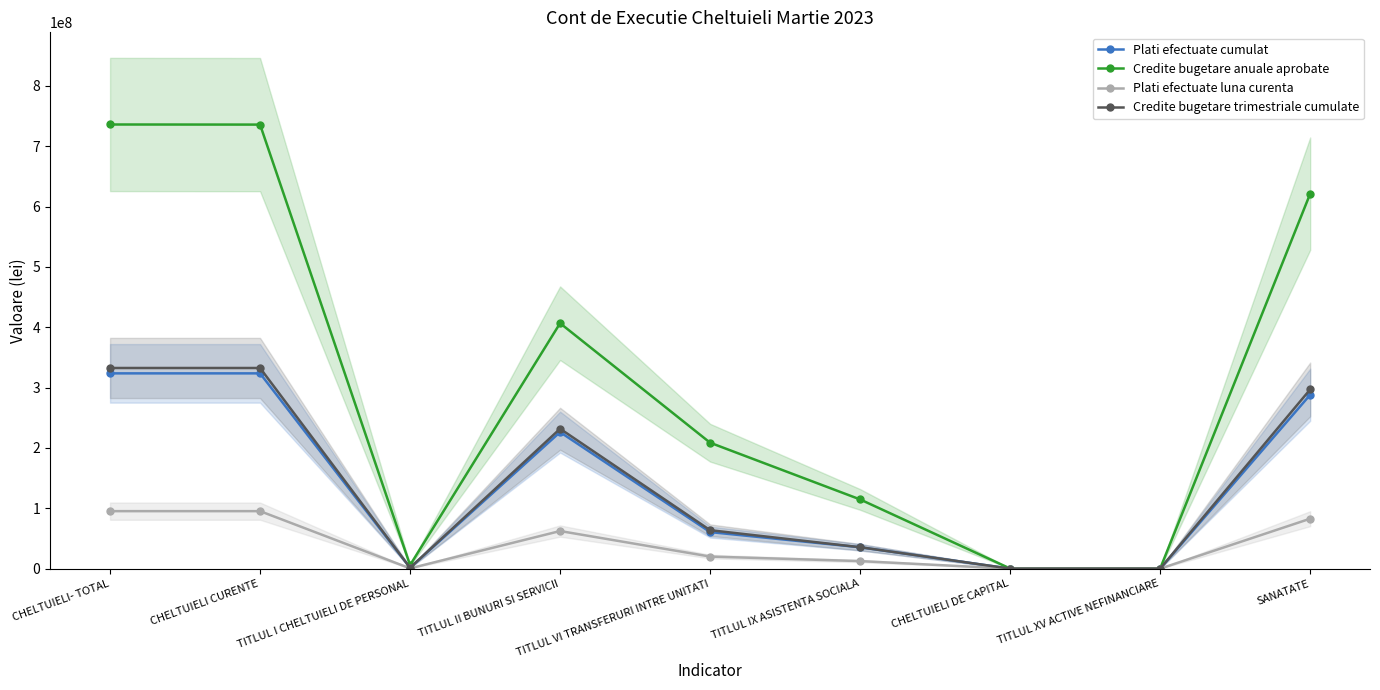

What is the total value across all series at TITLUL I CHELTUIELI DE PERSONAL?

9119999.0